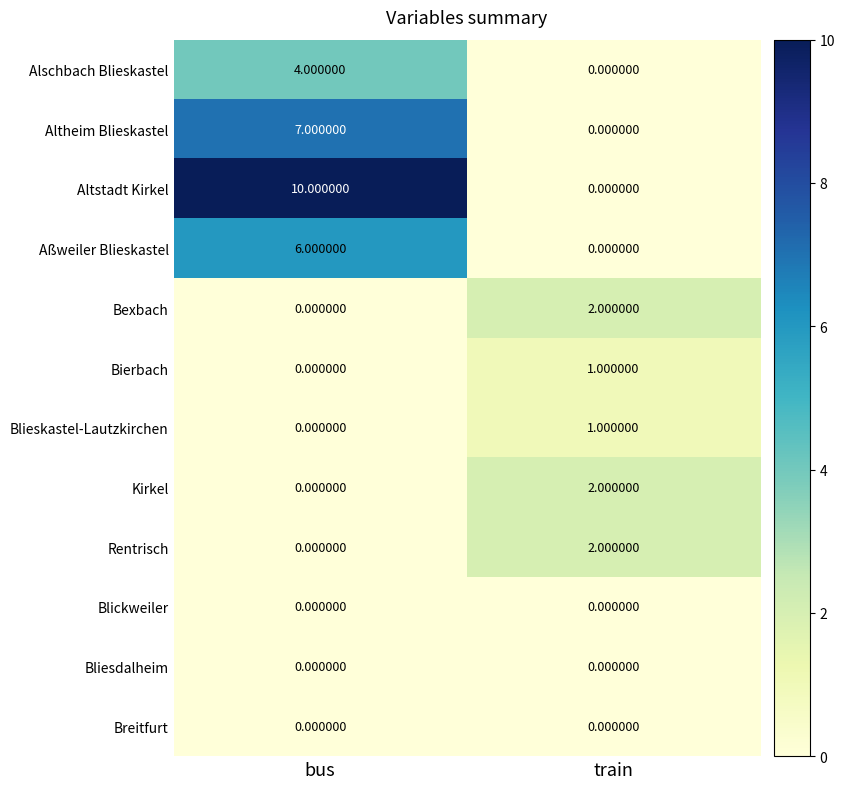

List the labels in order of Alschbach Blieskastel value, smallest first.

train, bus